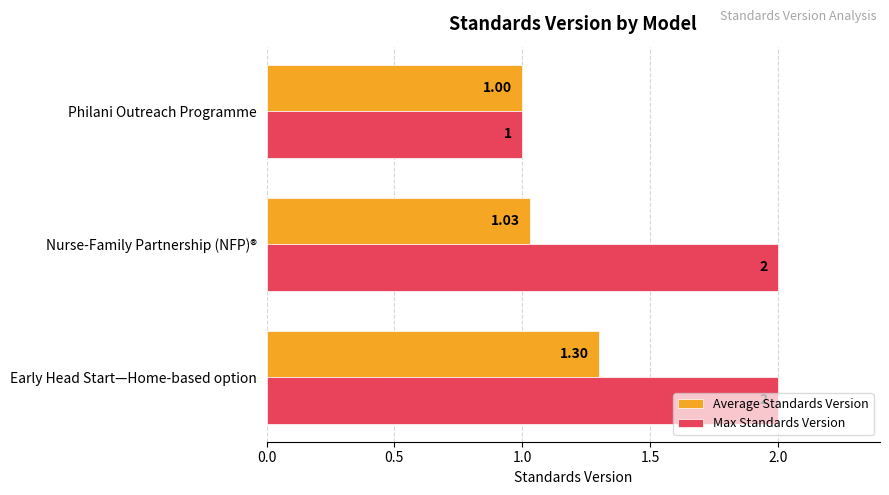

How many series are shown in this chart?

2